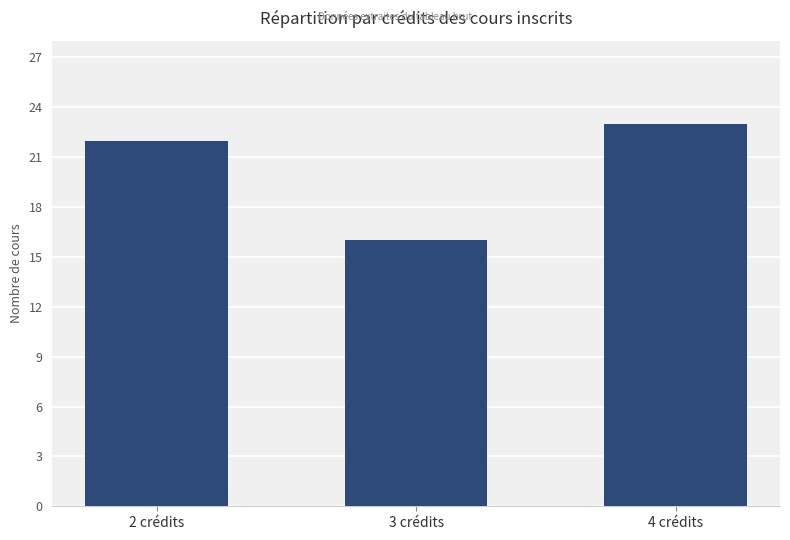

What is the change in value from 2 crédits to 3 crédits?

-6